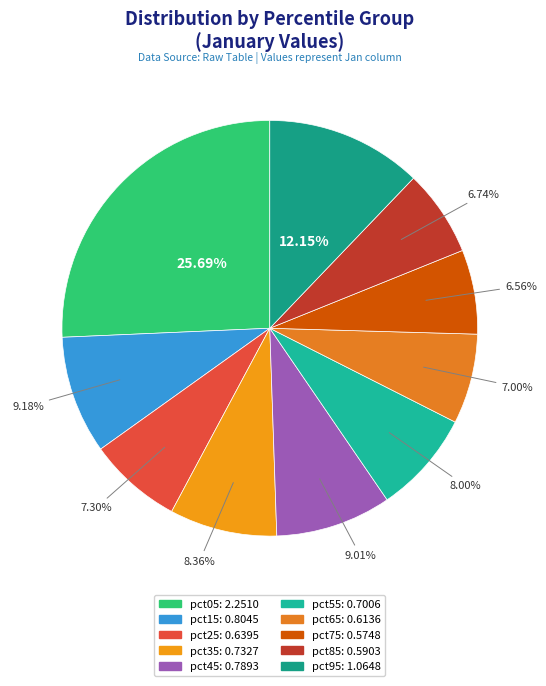

How many segments does this pie chart have?

10